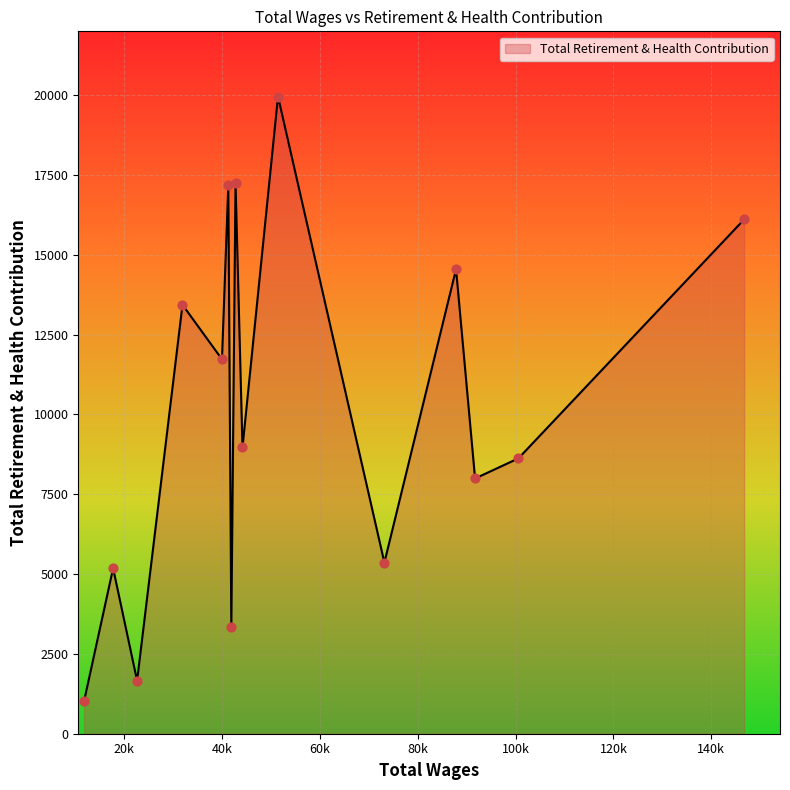

What is the greatest value displayed?

19958